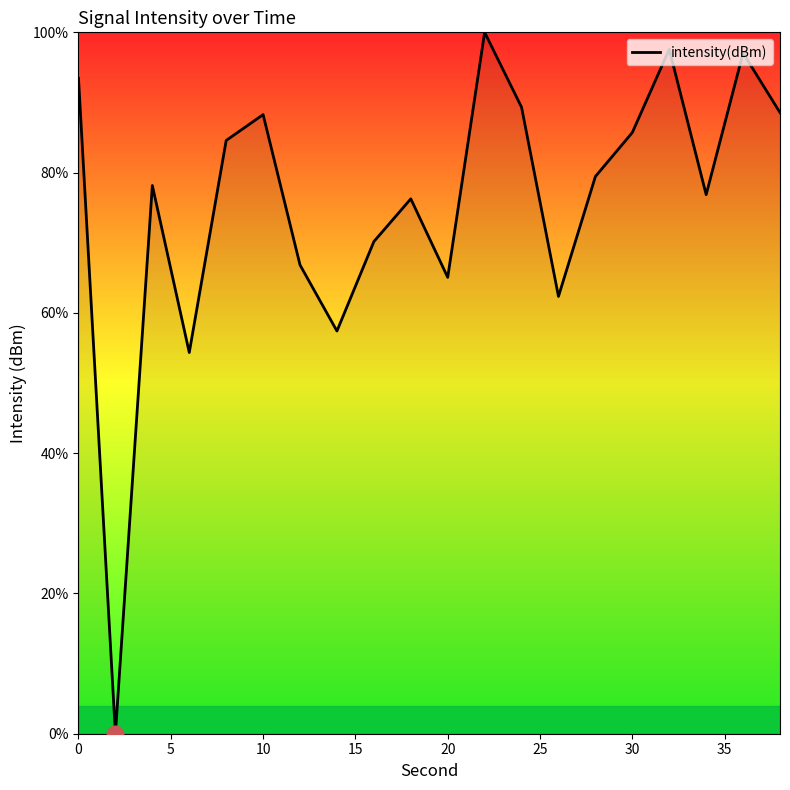

How many distinct data groups are displayed?

1